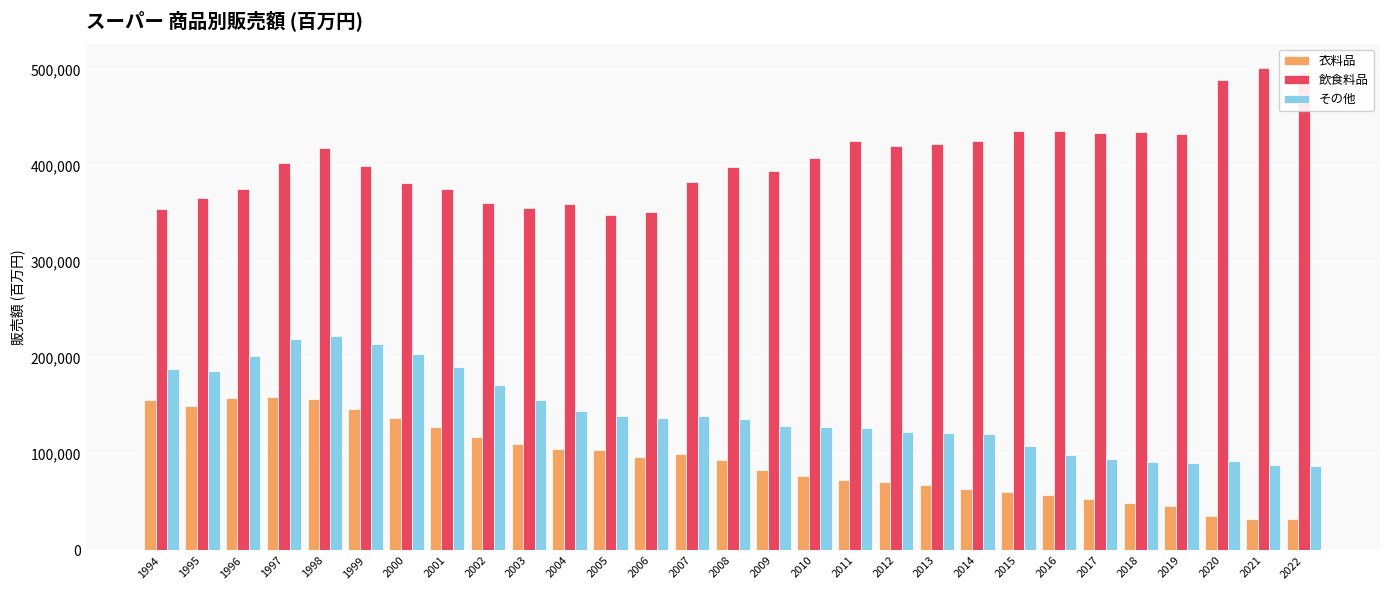

What is the value of the その他 bar at the 5th from the left?

223348